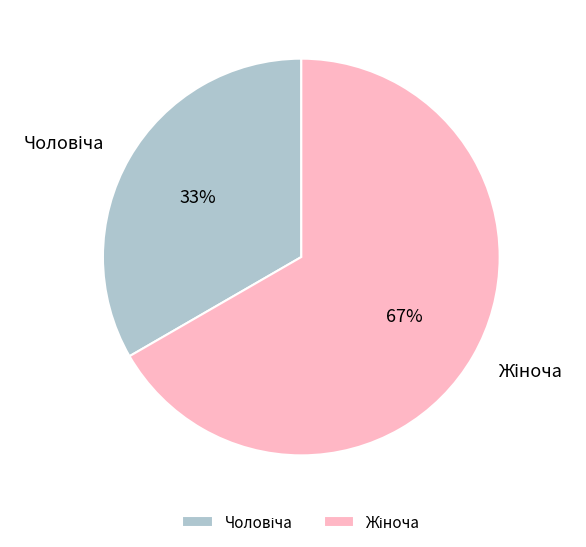

To the nearest percent, what is the average slice percentage?

50%